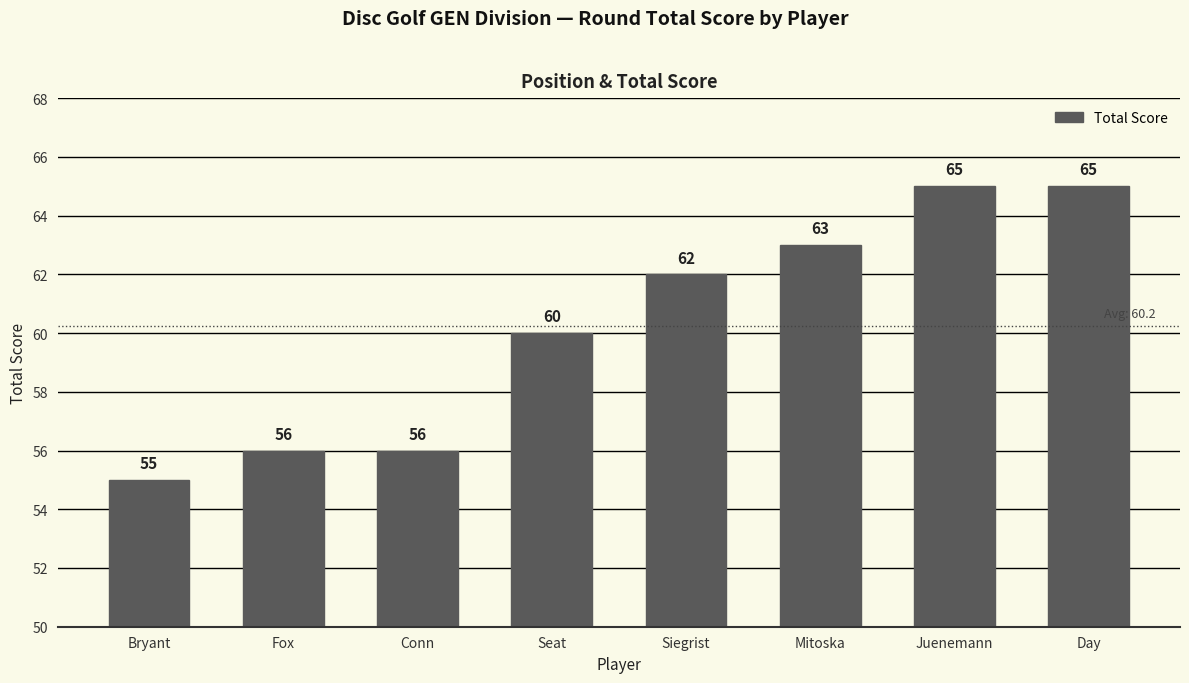

Does the chart contain stacked bars?

No